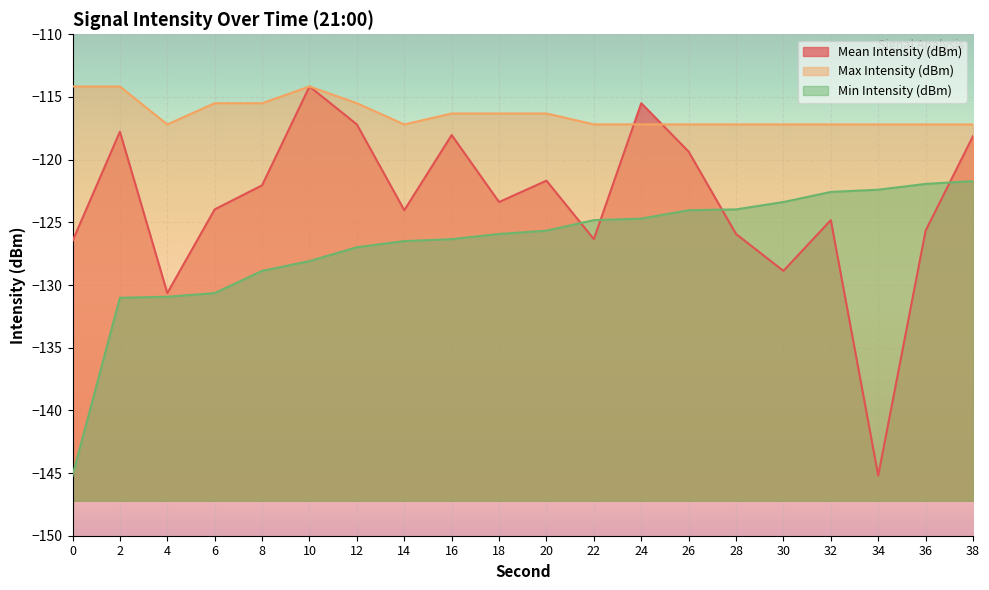

Which series has the widest spread of values?

Mean Intensity (dBm)